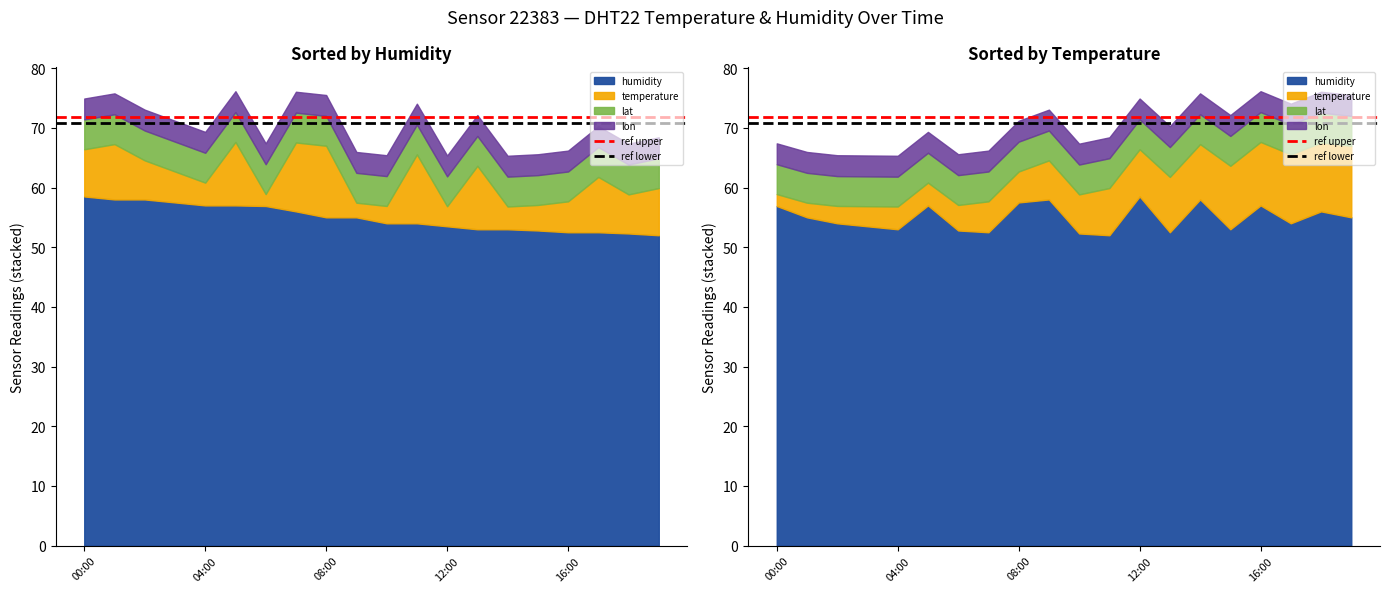

What is the approximate value of ref upper at 00:00?

71.8